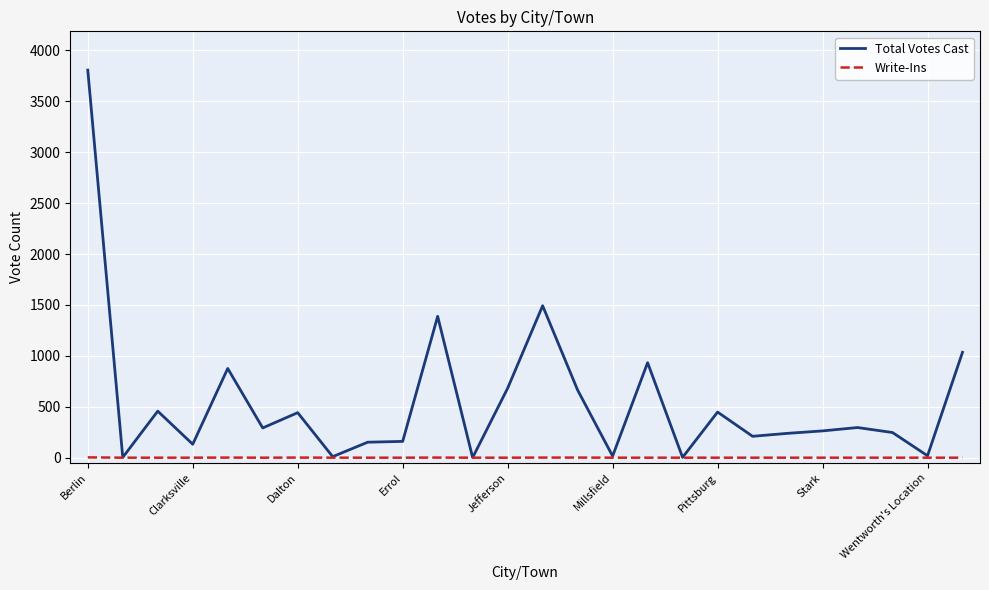

Which series has the largest total across all categories?

Total Votes Cast